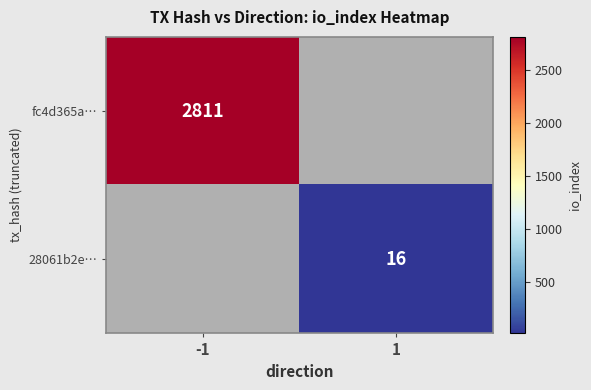

True or false: fc4d365a… has a value of 4246 at -1.

False